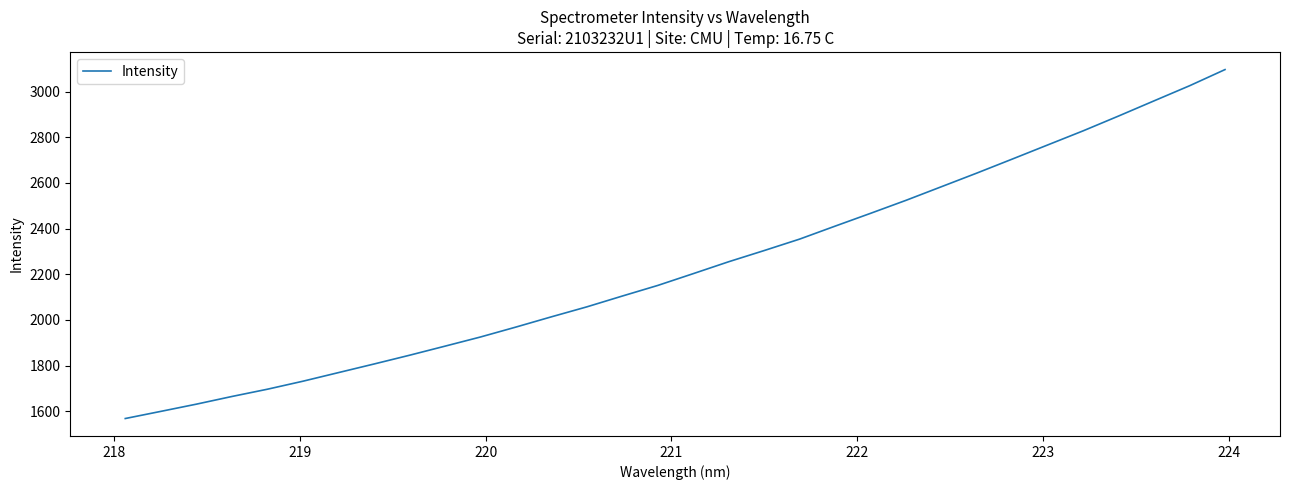

Is this an area chart (filled region under the line)?

No